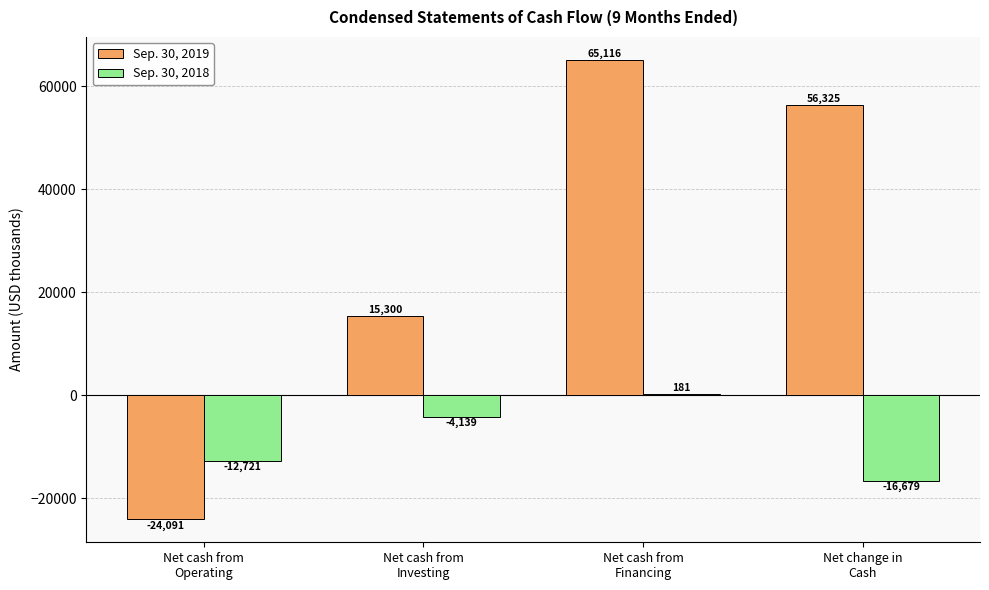

Which series has the largest total across all categories?

Sep. 30, 2019